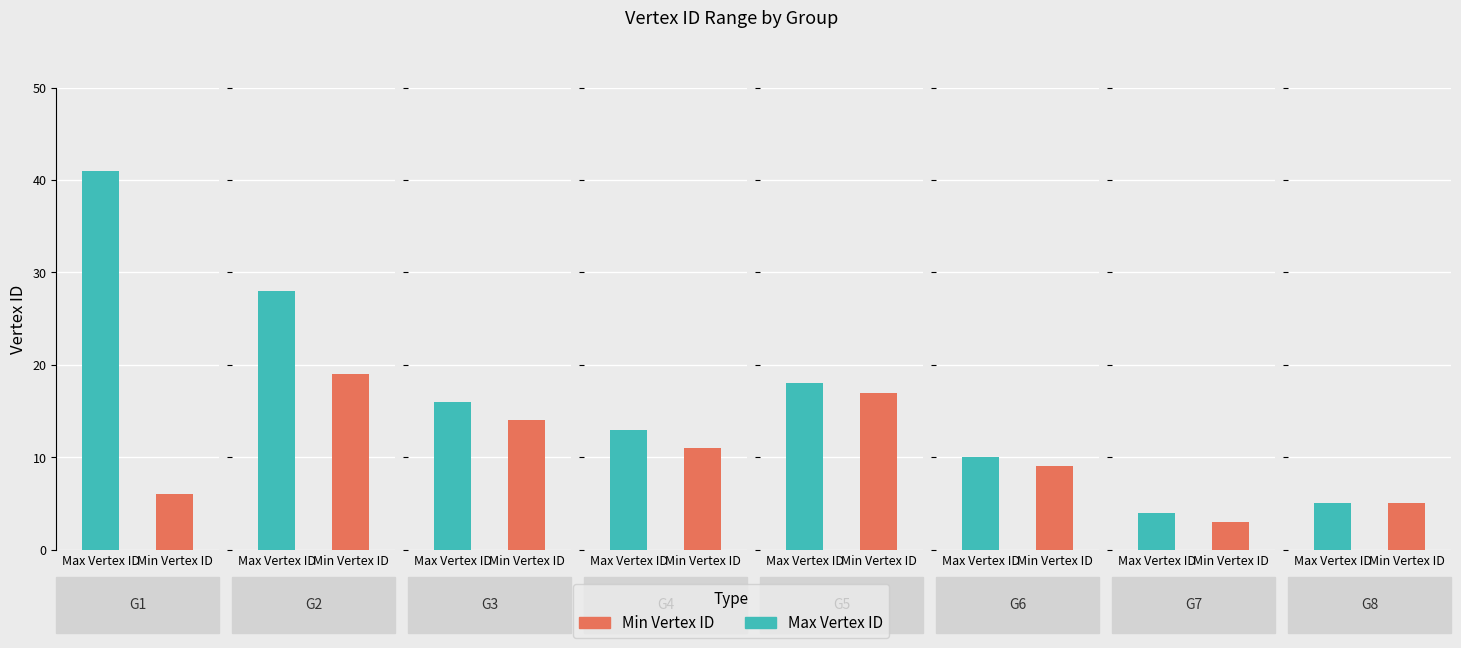

How many distinct data groups are displayed?

2